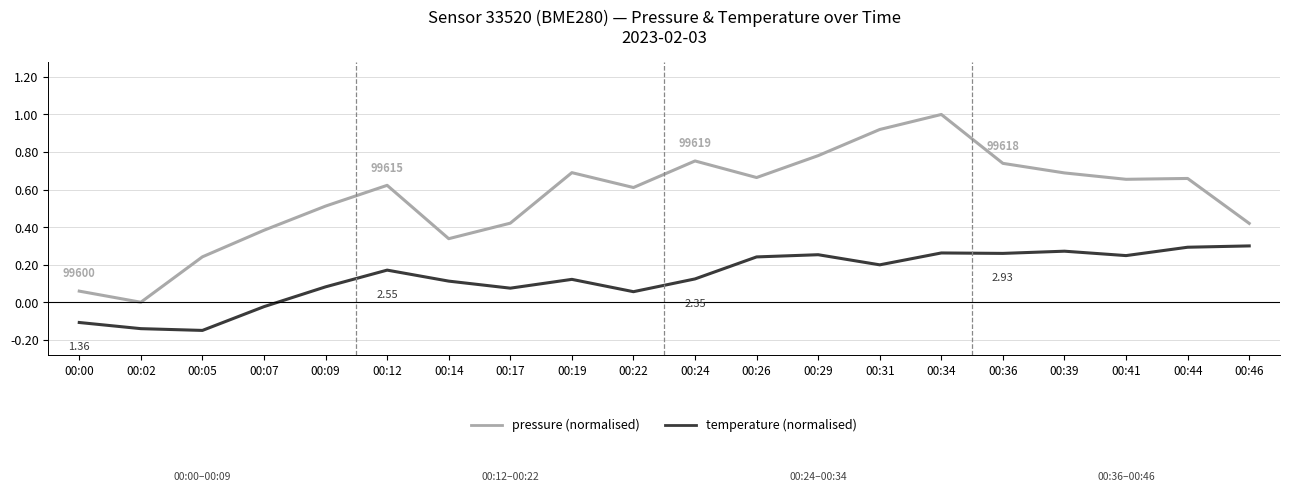

Is it true that temperature (normalised) equals 0.3 at 00:39?

True